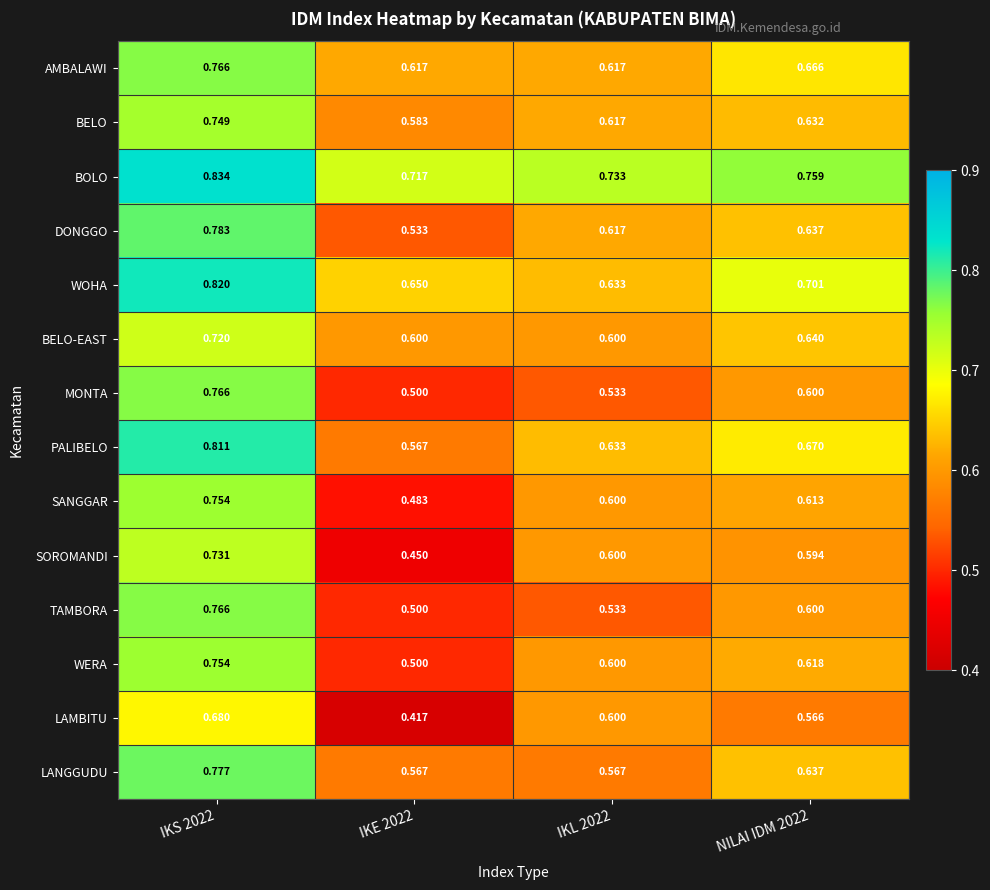

Which series has the largest total across all categories?

BOLO